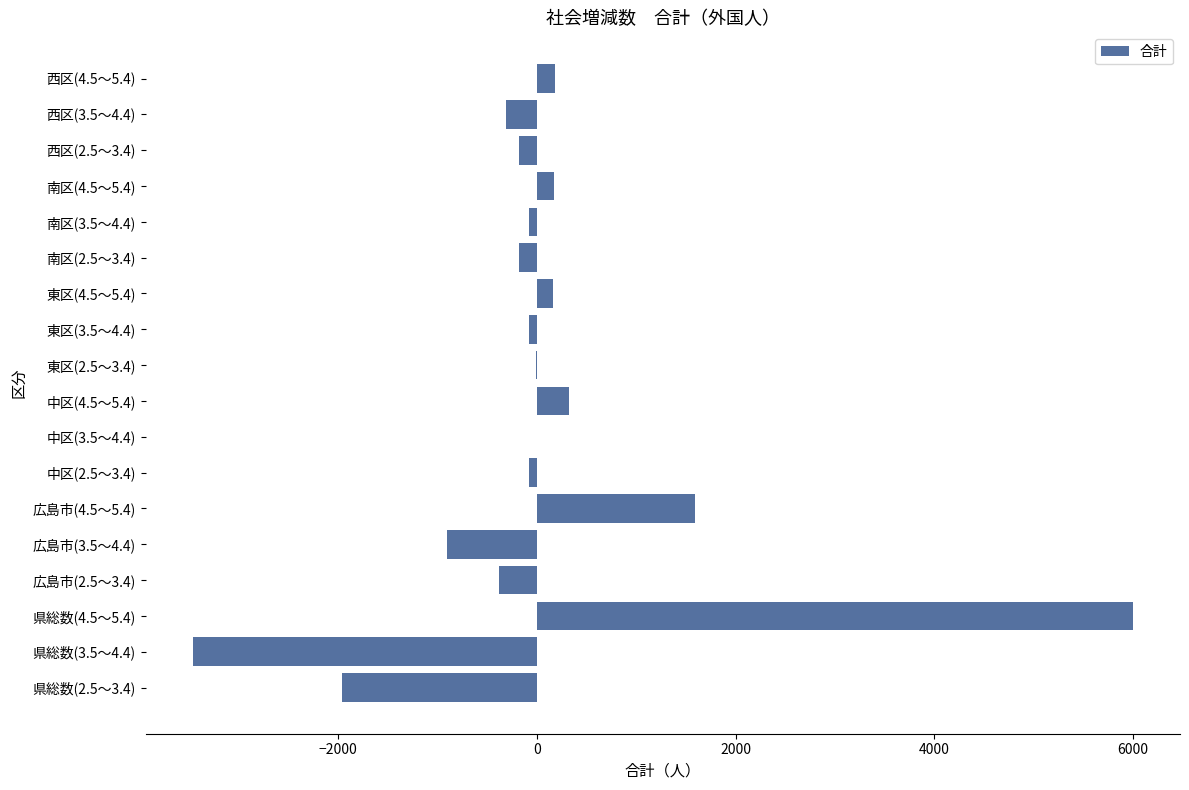

At which label is the value closest to 1267?

広島市(4.5～5.4)